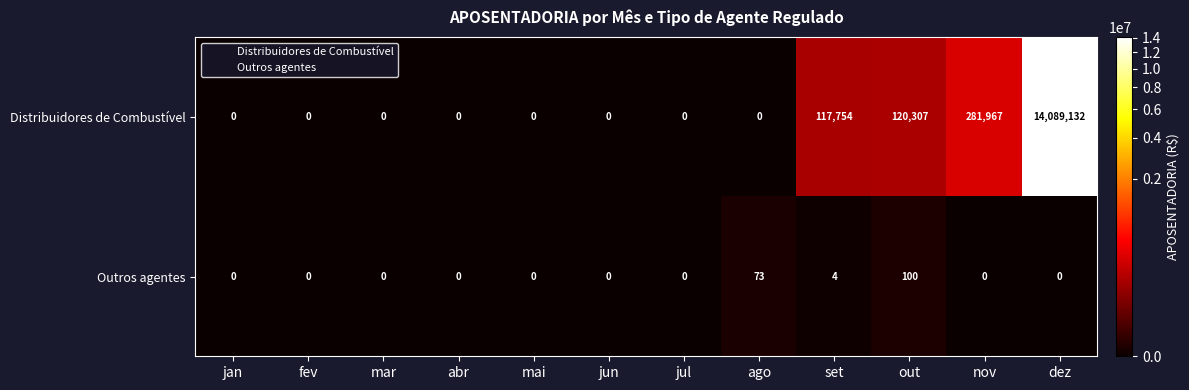

Which category has the highest value across all series?

dez